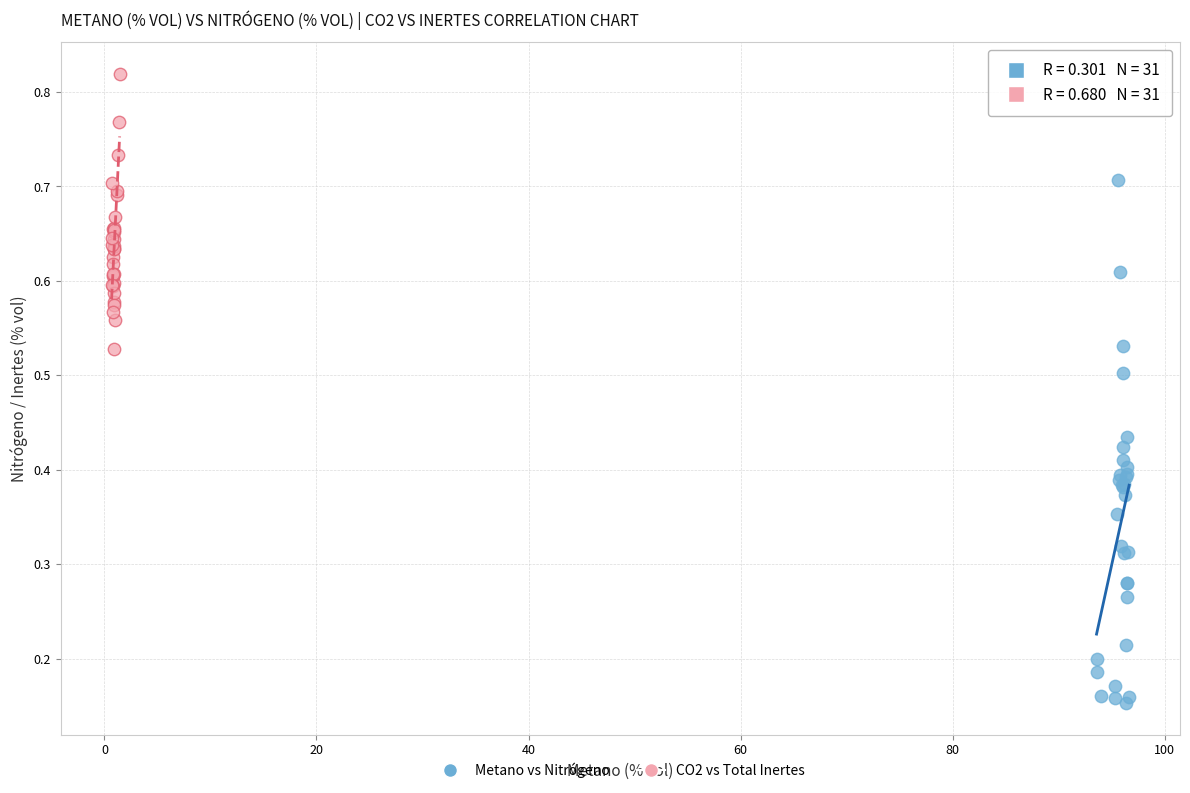

Which series contains the highest Y value?

CO2 vs Total Inertes